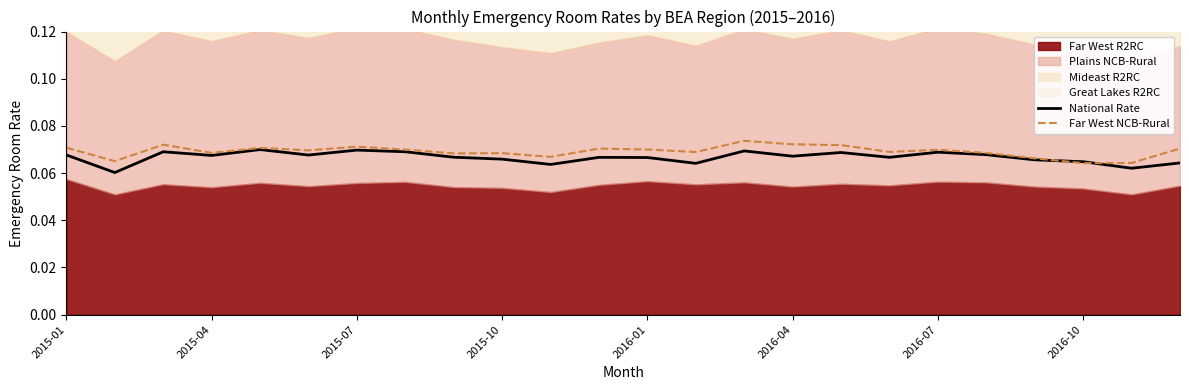

The National Rate series shows 0.1 at 2015-10. True or false?

True